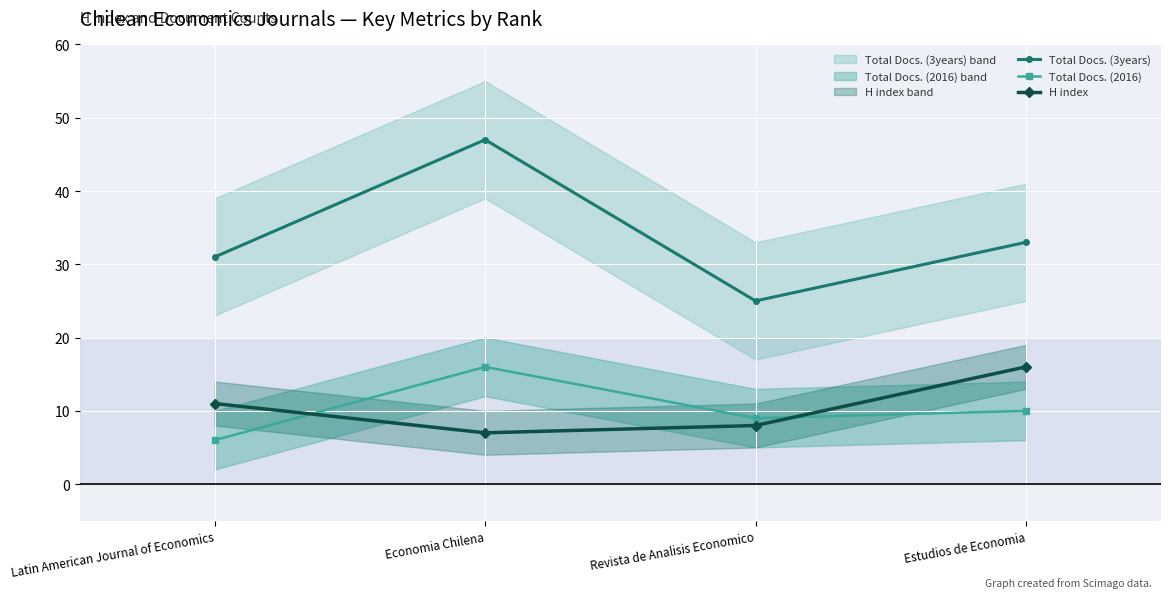

List the series in order of their peak value, lowest first.

Total Docs. (2016), H index, Total Docs. (3years)